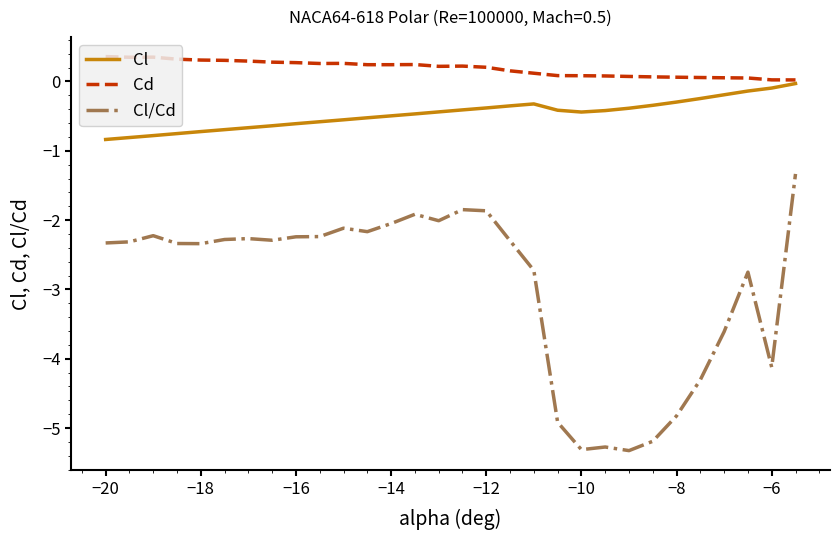

Which series has the widest spread of values?

Cl/Cd